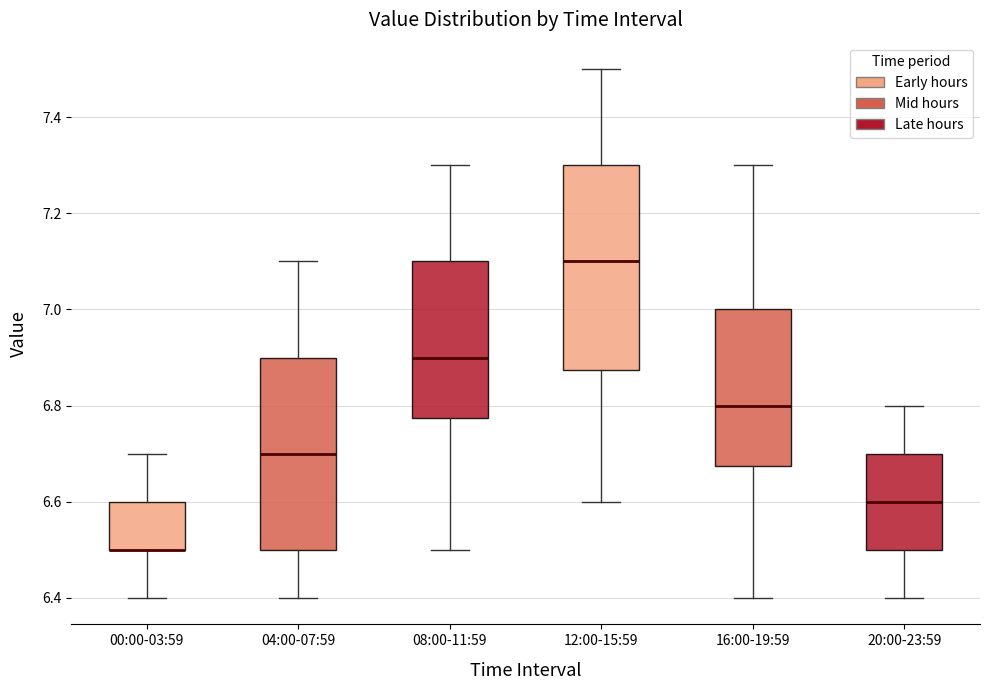

Reading left to right, transcribe this box plot: for each box, give where its median line is, the range the box spans, and where its two whiskers end, as read against the y-axis. The values are not printed on the chart, so give them approximately, as read against the axis.

00:00-03:59: median 6.50 (drawn on the box's lower edge), box 6.50 to 6.60, whiskers 6.40 to 6.70
04:00-07:59: median 6.70, box 6.50 to 6.90, whiskers 6.40 to 7.10
08:00-11:59: median 6.90, box 6.78 to 7.10, whiskers 6.50 to 7.30
12:00-15:59: median 7.10, box 6.88 to 7.30, whiskers 6.60 to 7.50
16:00-19:59: median 6.80, box 6.68 to 7.00, whiskers 6.40 to 7.30
20:00-23:59: median 6.60, box 6.50 to 6.70, whiskers 6.40 to 6.80